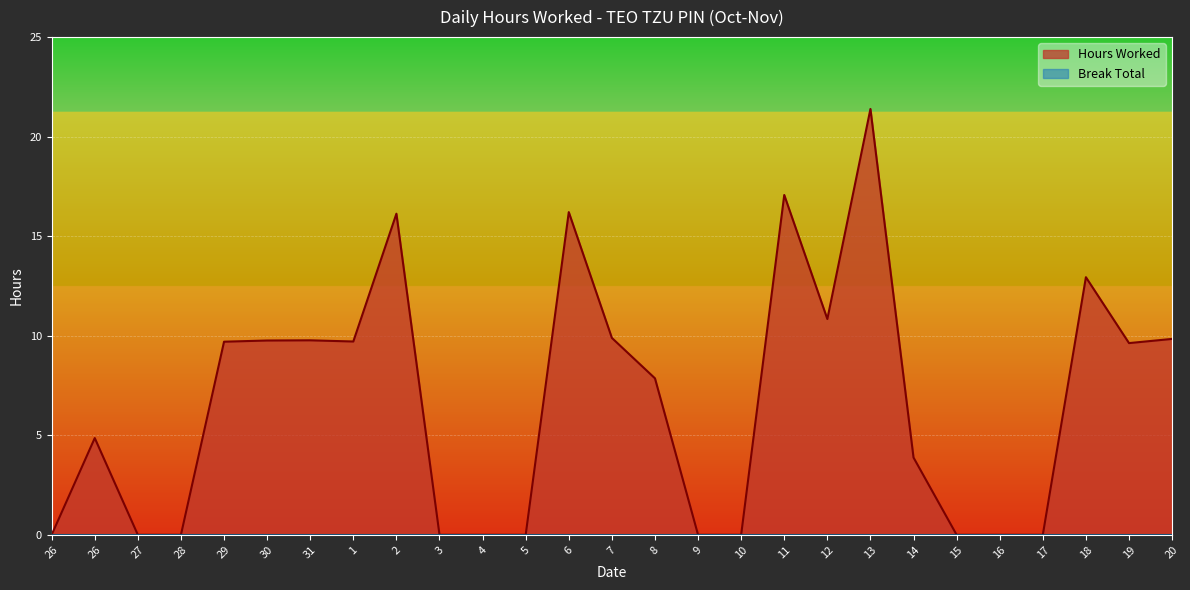

How many values are below 7?

13